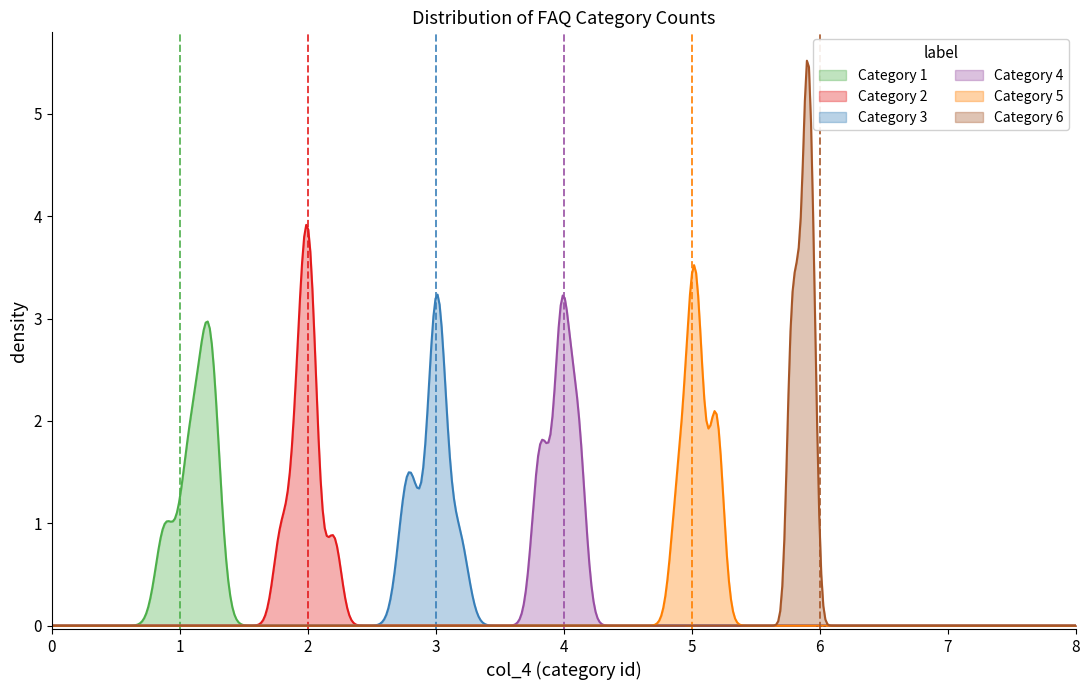

Does the chart display data point markers on the line(s)?

No